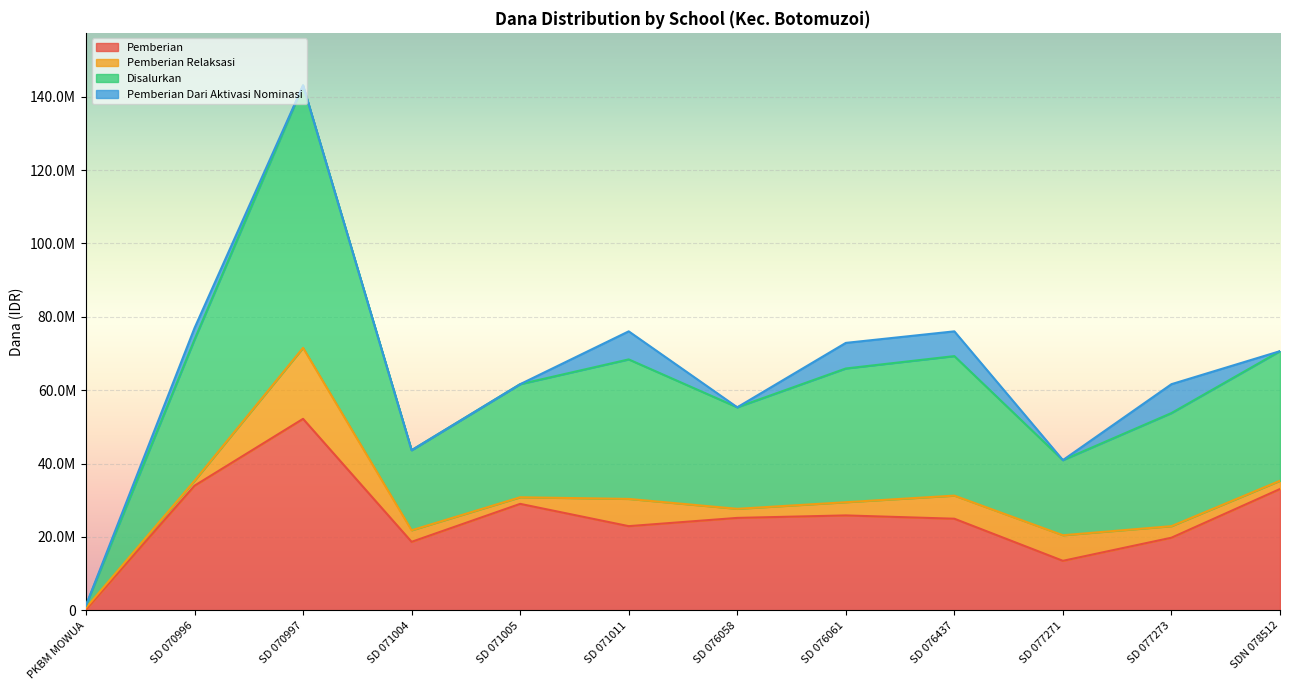

What is the label of the 12th point from the left?

SDN 078512